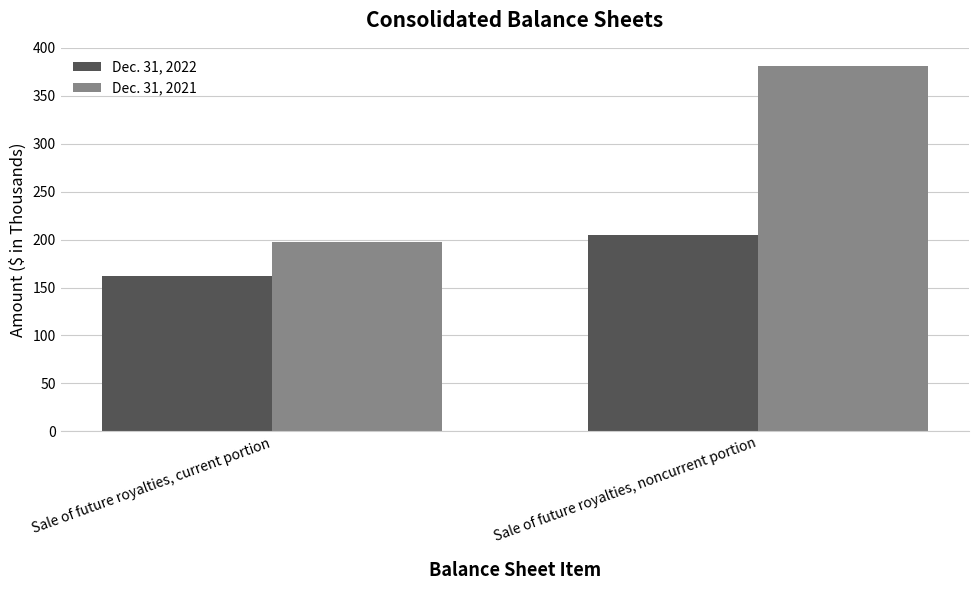

Rank the series at Sale of future royalties, current portion from lowest to highest value.

Dec. 31, 2022, Dec. 31, 2021